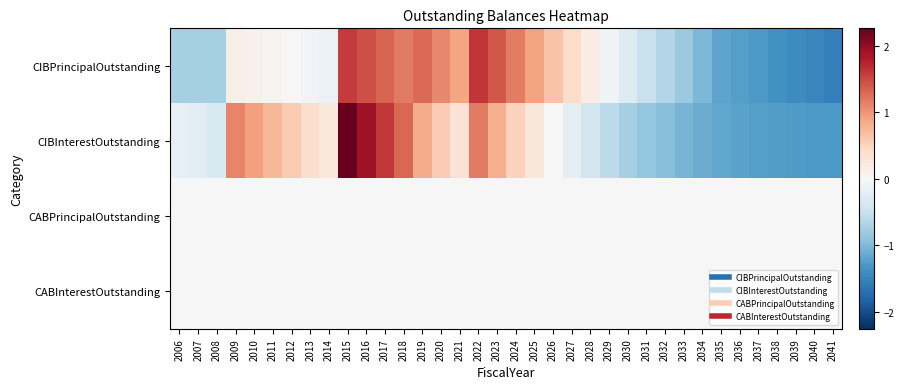

Which series has the widest spread of values?

CIBInterestOutstanding